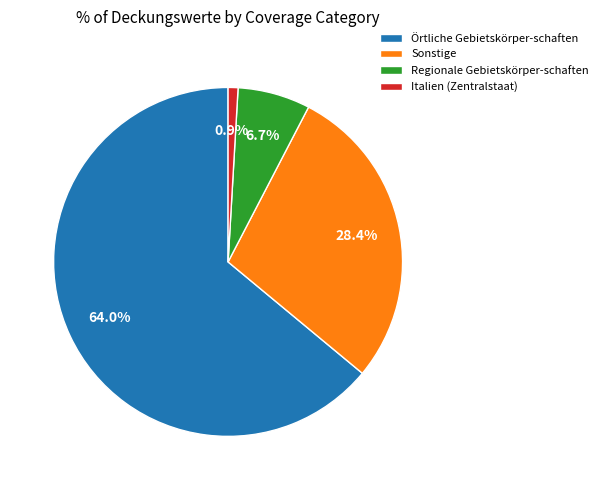

To the nearest percent, what is the average slice percentage?

25%